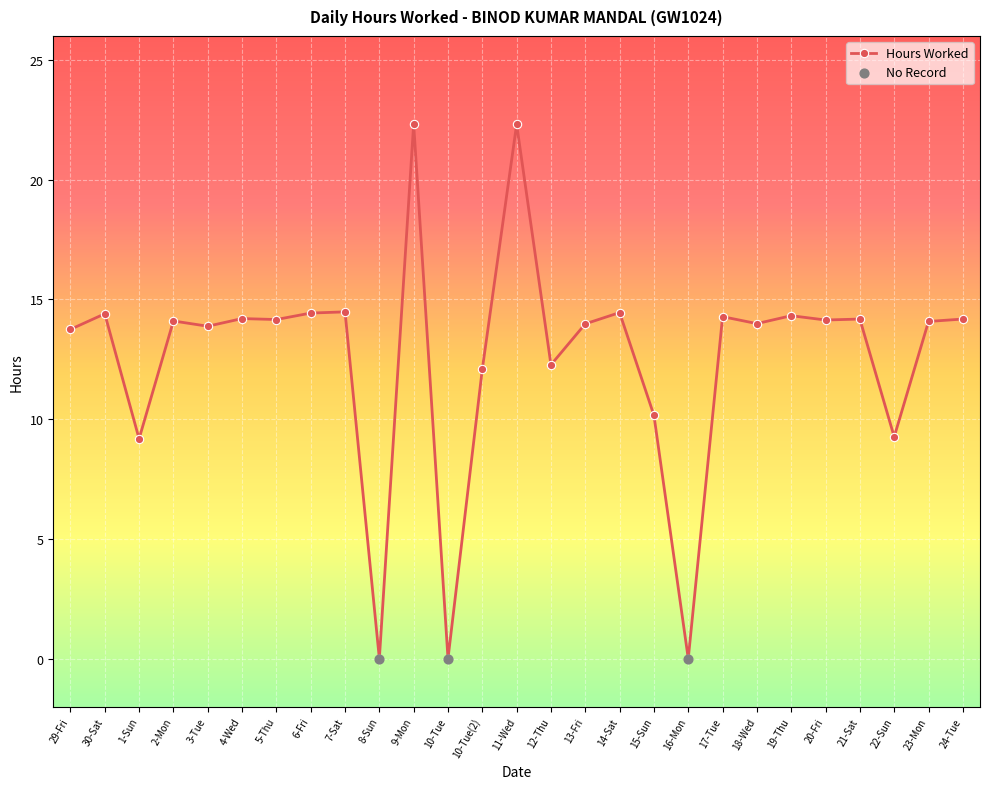

What is the ratio of the value at 19-Thu to the value at 5-Thu?

1.0